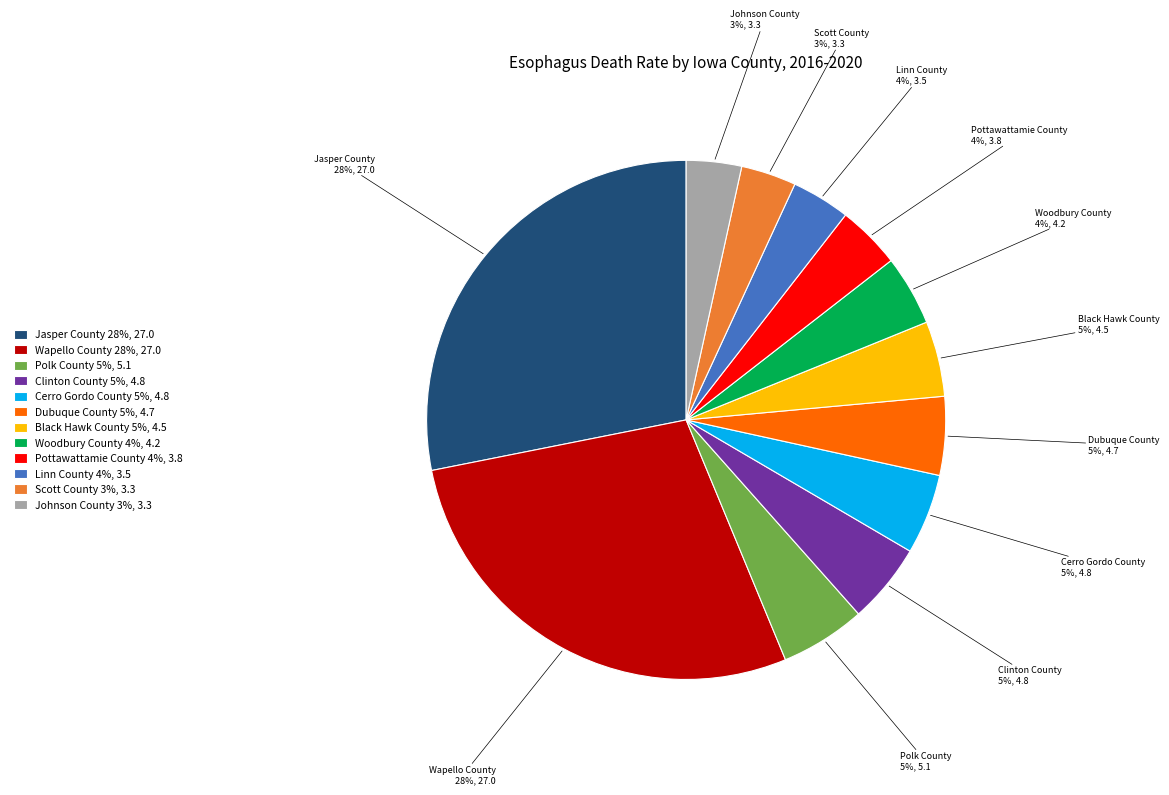

How many segments does this pie chart have?

12